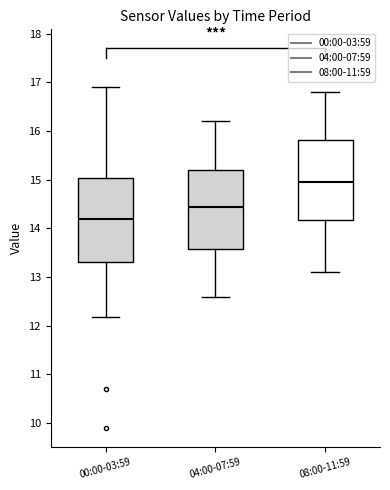

Reading left to right, transcribe this box plot: for each box, give where its median line is, the range the box spans, and where its two whiskers end, as read against the y-axis. The values are not printed on the chart, so give them approximately, as read against the axis.

00:00-03:59: median 14.2, box 13.3 to 15.0, whiskers 12.2 to 16.9
04:00-07:59: median 14.5, box 13.6 to 15.2, whiskers 12.6 to 16.2
08:00-11:59: median 15.0, box 14.2 to 15.8, whiskers 13.1 to 16.8